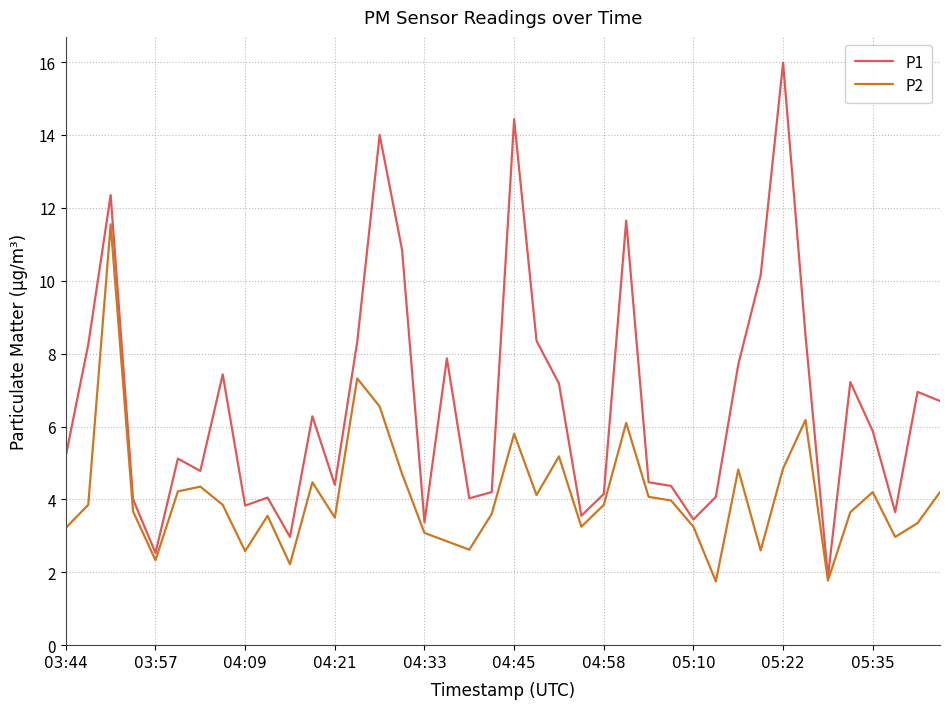

Which series has the largest range (max minus min)?

P1